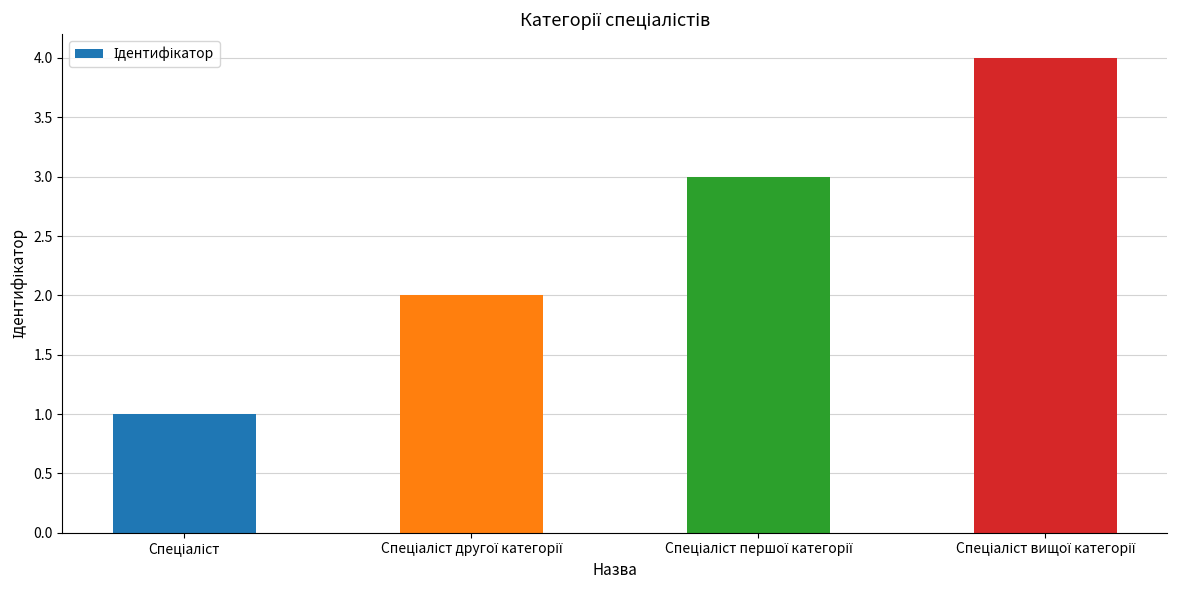

What is the value of the 1st bar from the left?

1